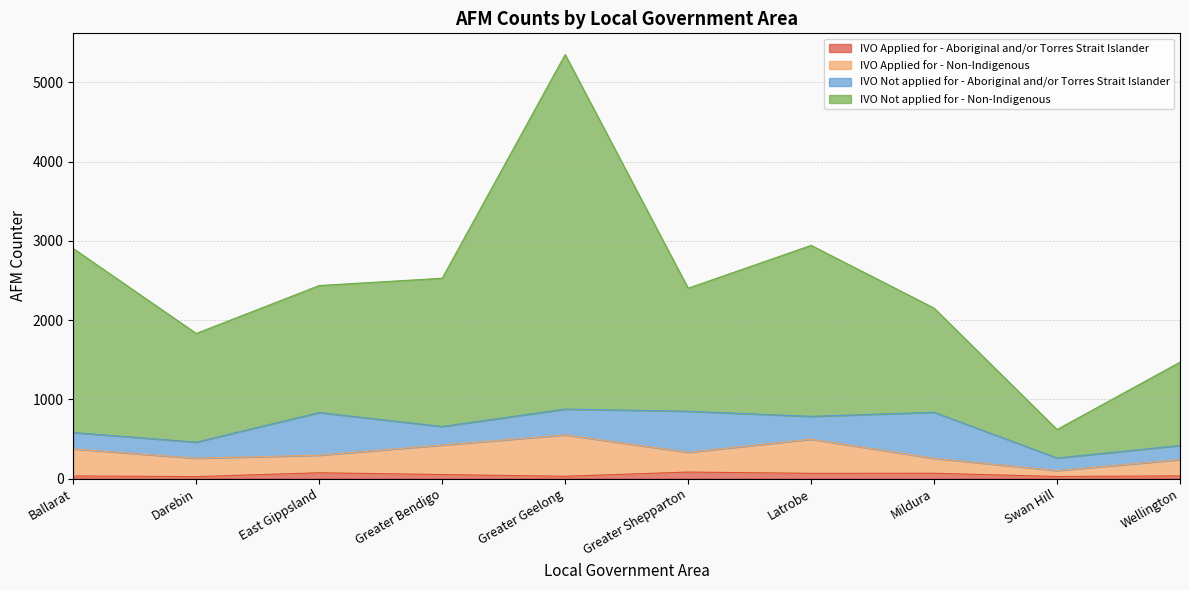

Is the value of IVO Applied for - Aboriginal and/or Torres Strait Islander at Latrobe greater than the value of IVO Not applied for - Non-Indigenous at East Gippsland?

No